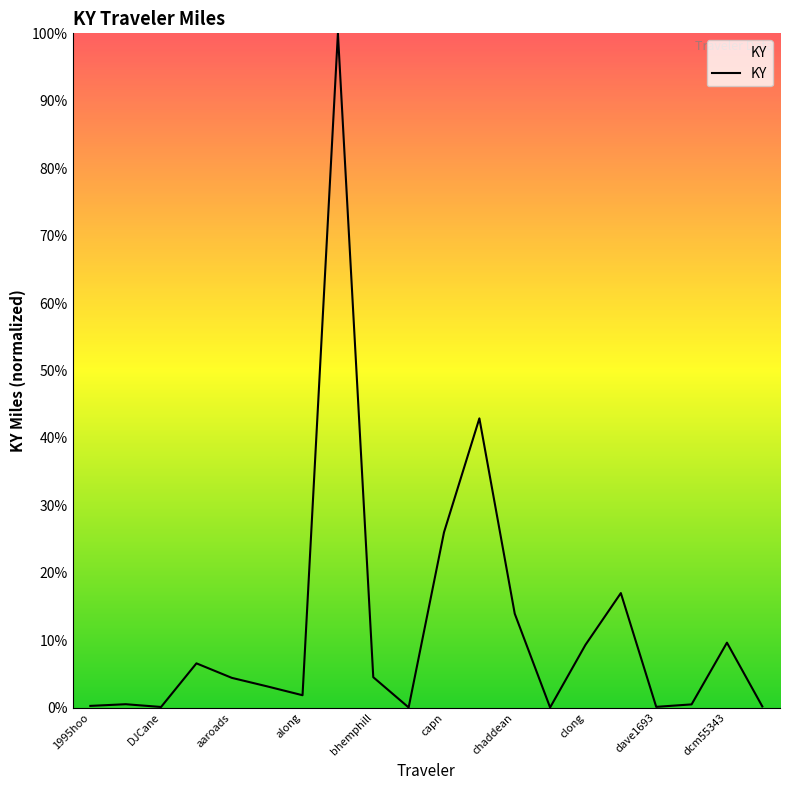

What is the maximum value shown in the chart?

100.0